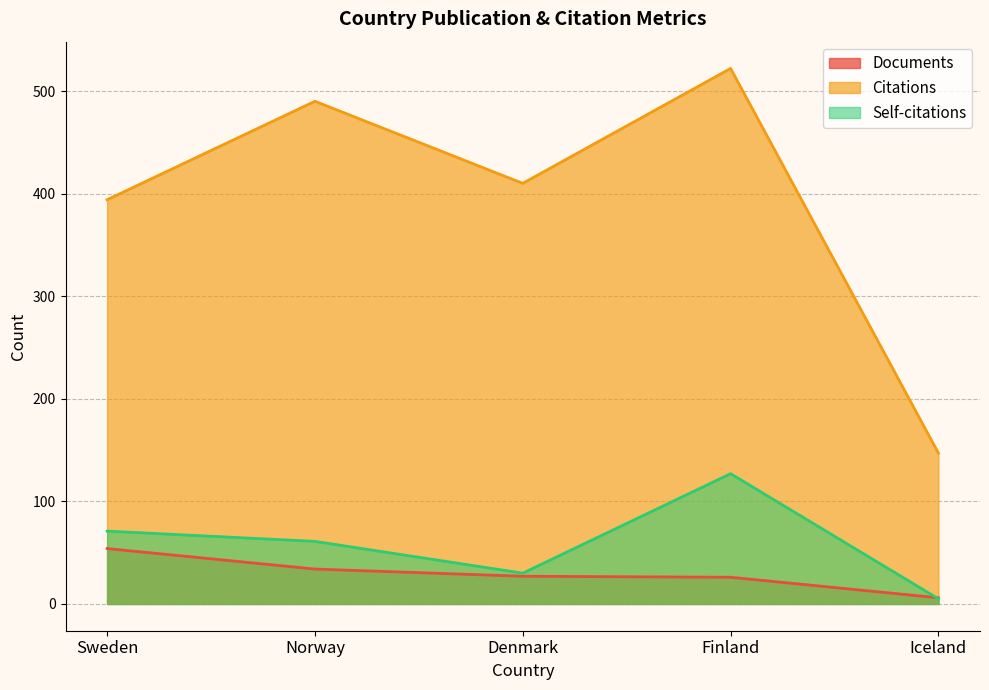

What are all the series names shown in the legend?

Documents, Citations, Self-citations